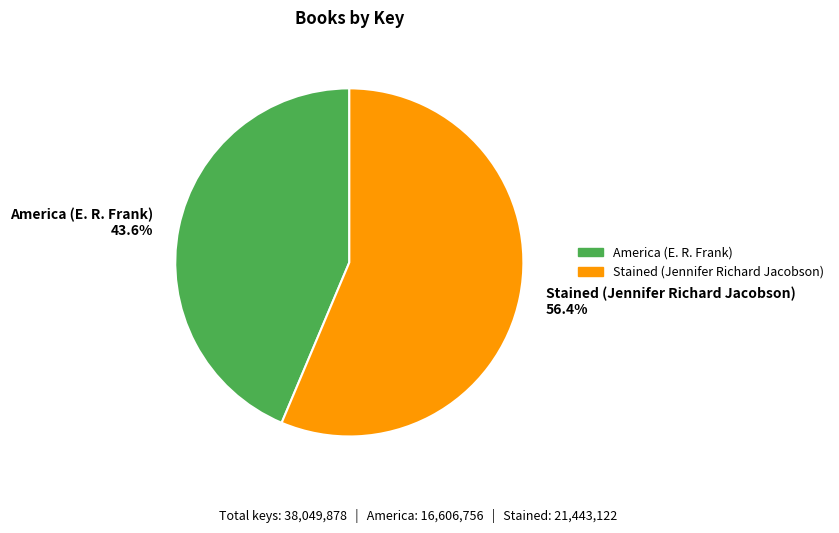

Is it true that Stained (Jennifer Richard Jacobson) is 56% of the pie?

True